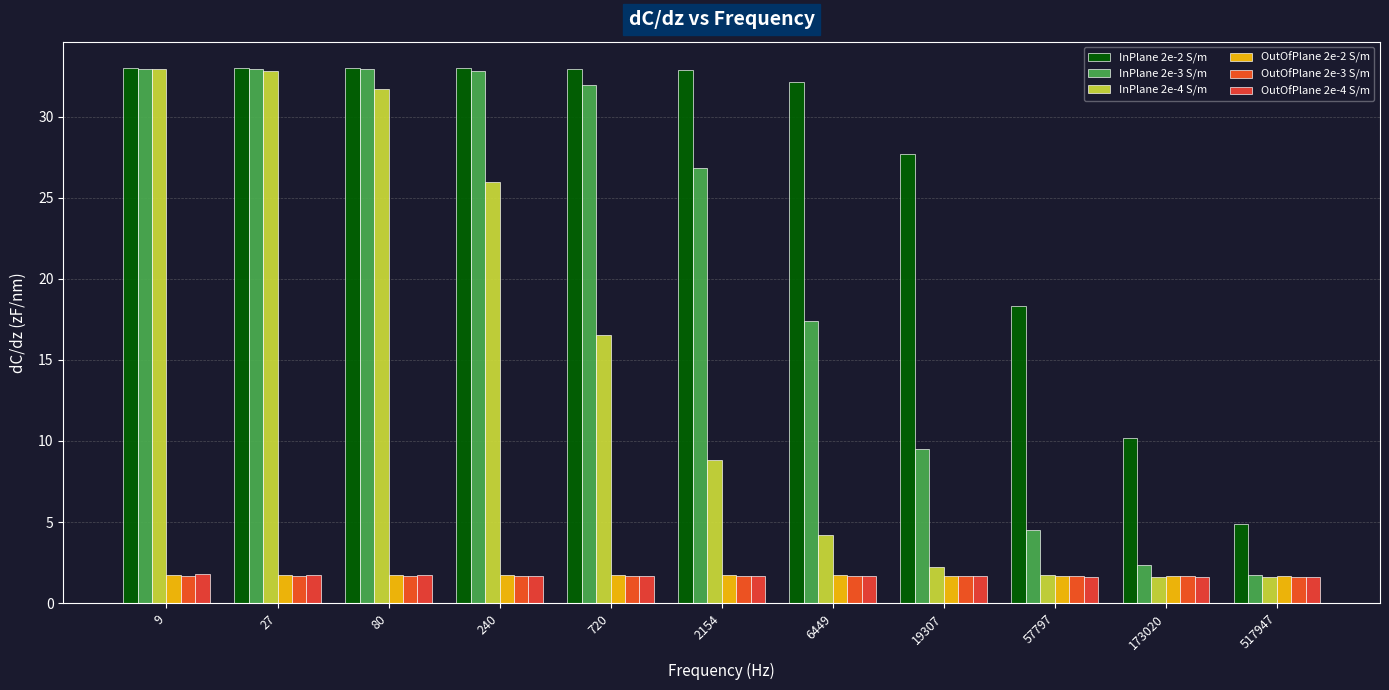

Is it true that InPlane 2e-2 S/m equals 33.0 at 720?

True